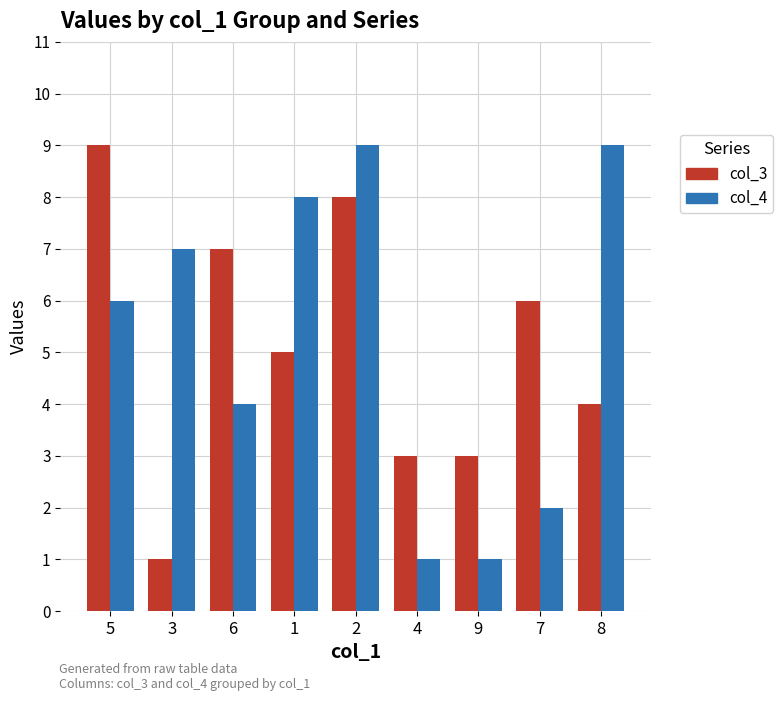

What position from the left is 6?

3